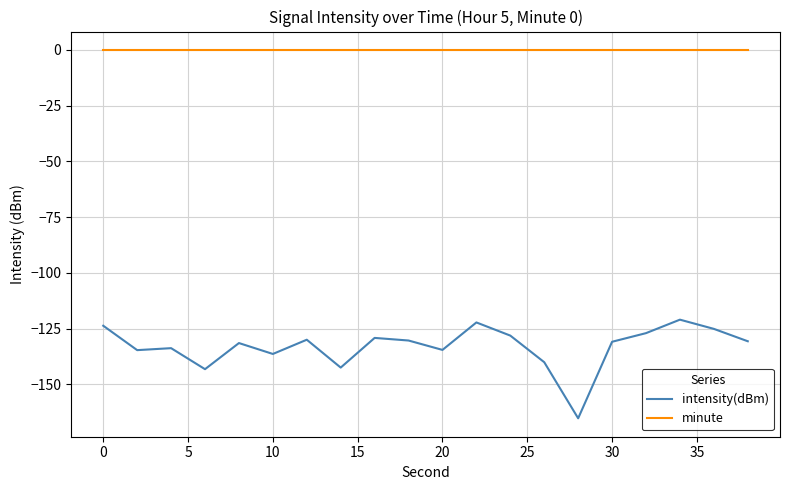

Which series has the largest total across all categories?

minute